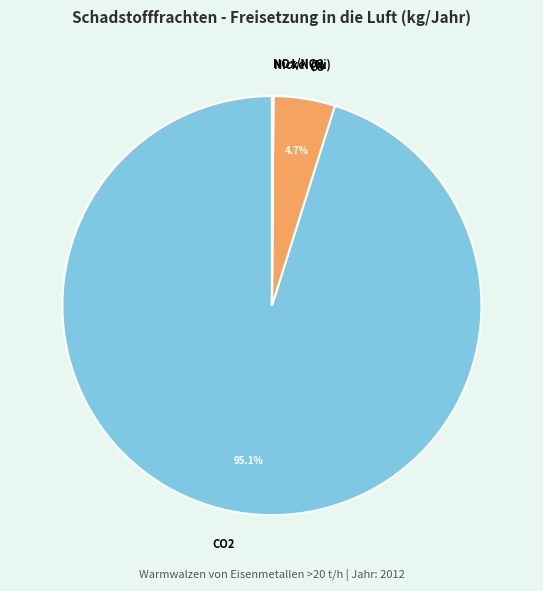

Does any single category account for the majority?

Yes